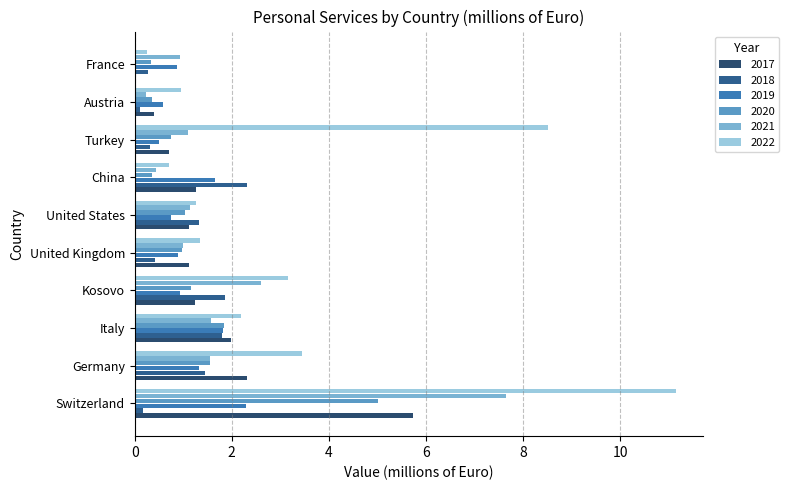

Is it true that 2021 equals 1.2 at United States?

True